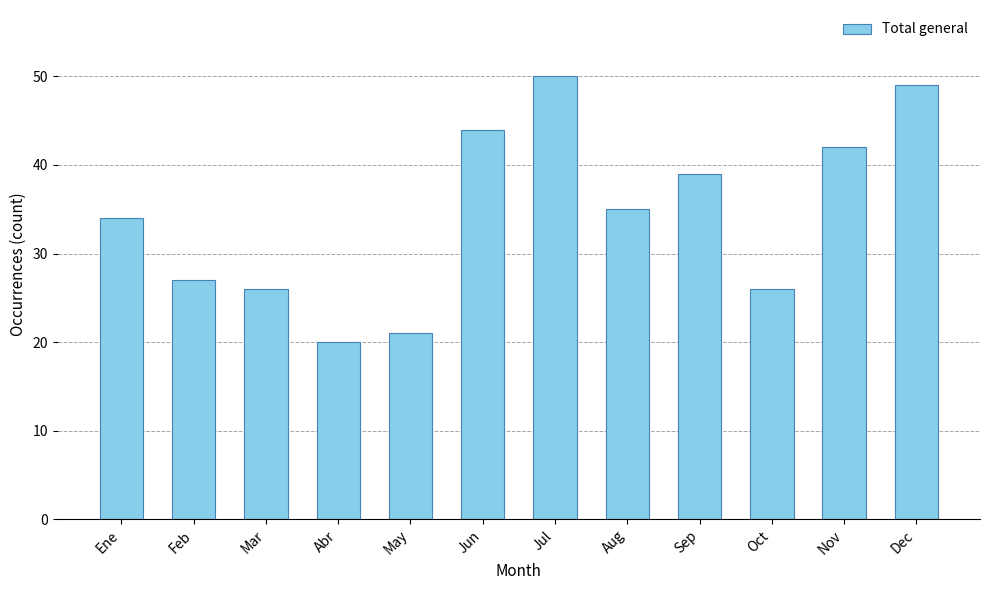

The chart shows a value of 35 at May. True or false?

False